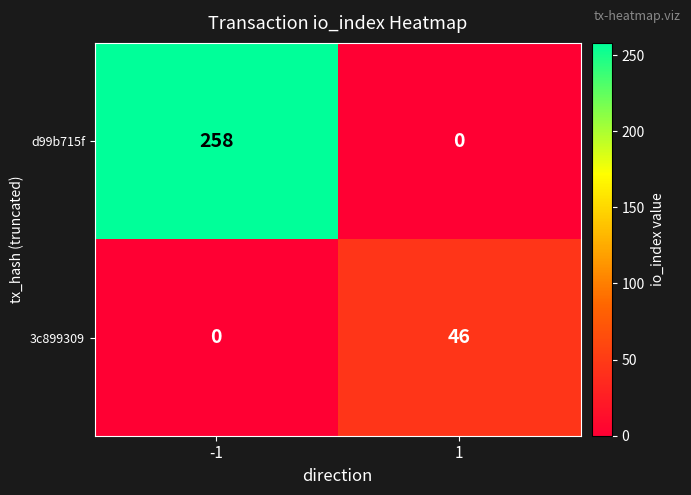

What is the difference between the d99b715f values at 1 and -1?

258